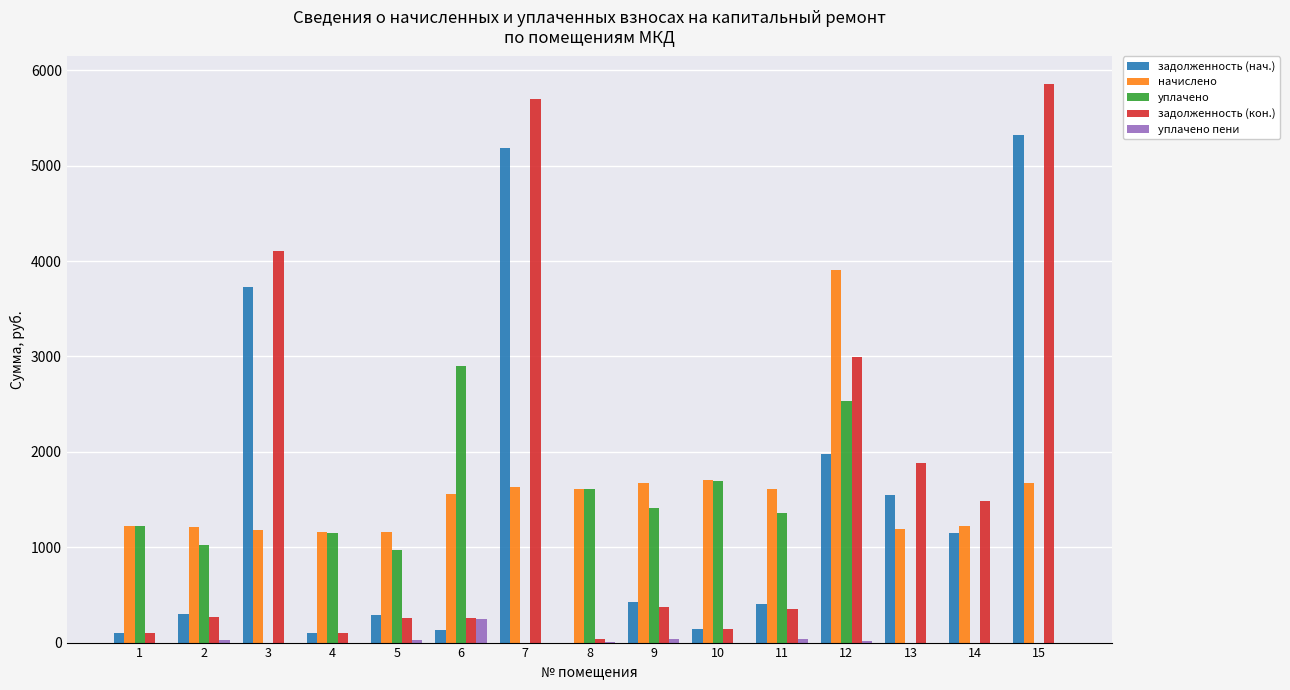

Which series changed the most between 2 and 10?

уплачено